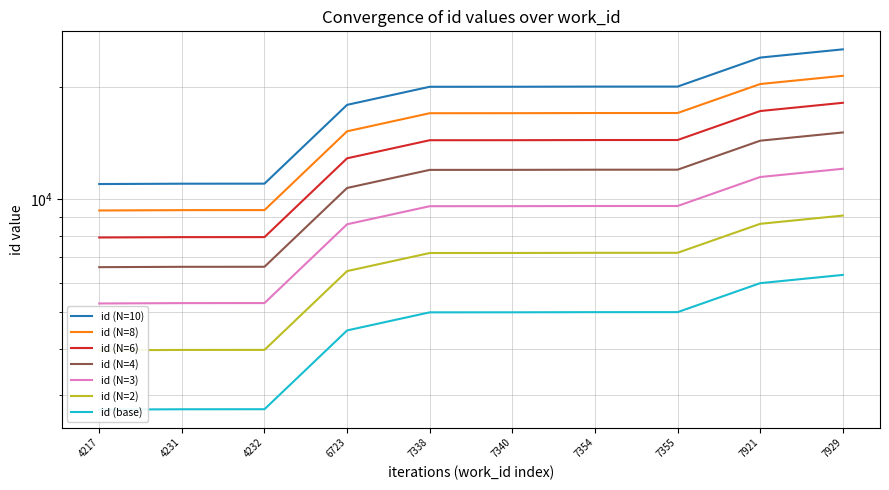

True or false: the data has more than 0 interior local peaks.

False